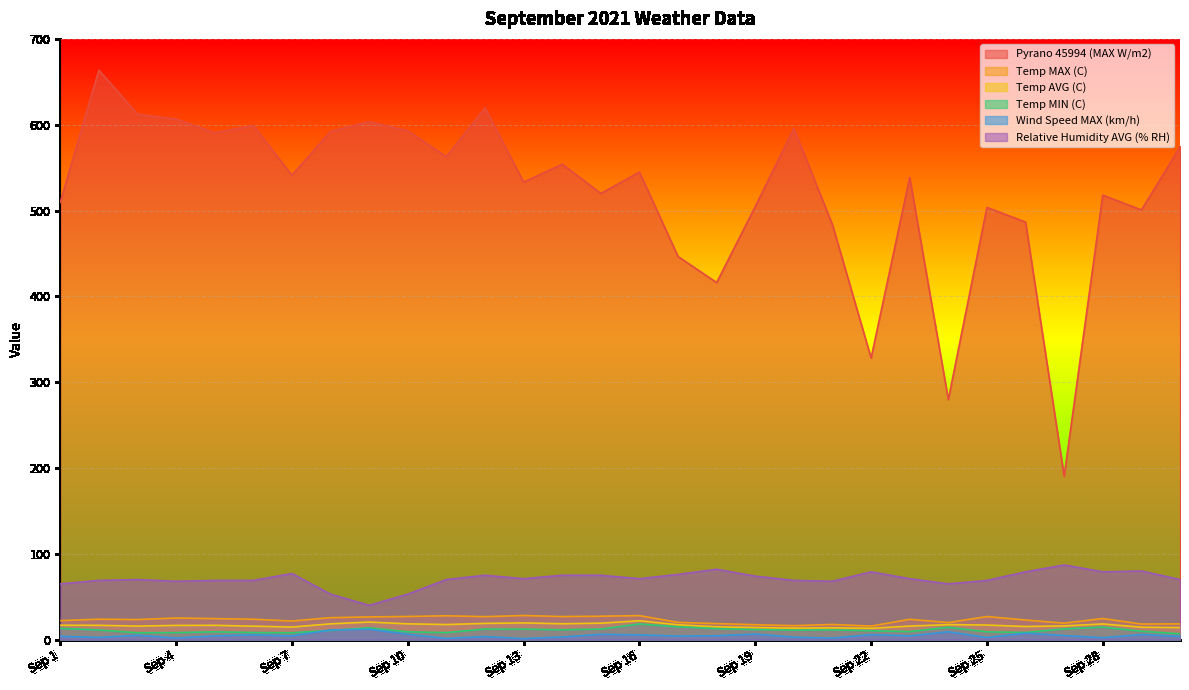

List the labels in order of Pyrano 45994 (MAX W/m2) value, largest first.

Sep 2, Sep 12, Sep 3, Sep 4, Sep 9, Sep 6, Sep 20, Sep 10, Sep 8, Sep 5, Sep 30, Sep 11, Sep 14, Sep 16, Sep 7, Sep 23, Sep 13, Sep 15, Sep 28, Sep 1, Sep 19, Sep 25, Sep 29, Sep 26, Sep 21, Sep 17, Sep 18, Sep 22, Sep 24, Sep 27